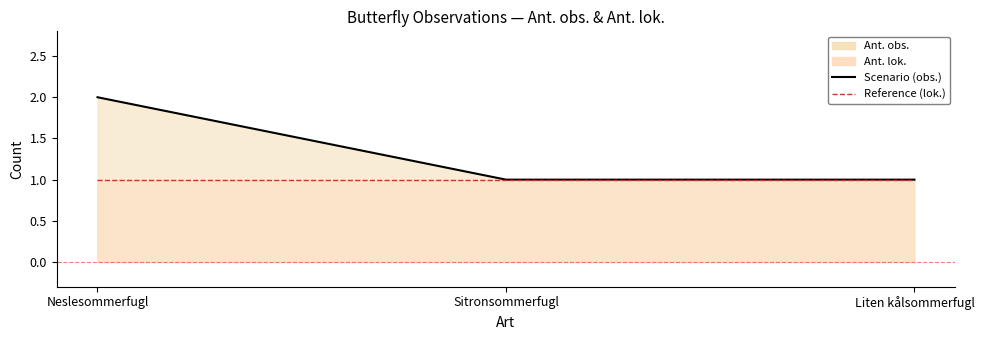

Approximately how many times larger is the value at Sitronsommerfugl compared to Liten kålsommerfugl?

1.0